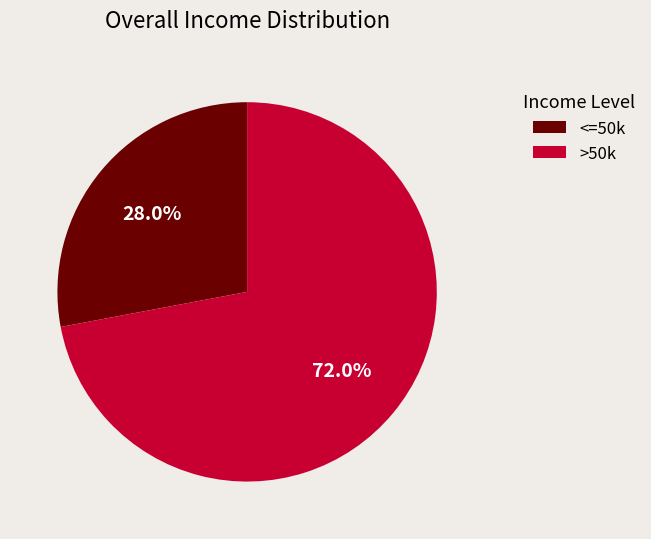

Which slice is the largest?

>50k